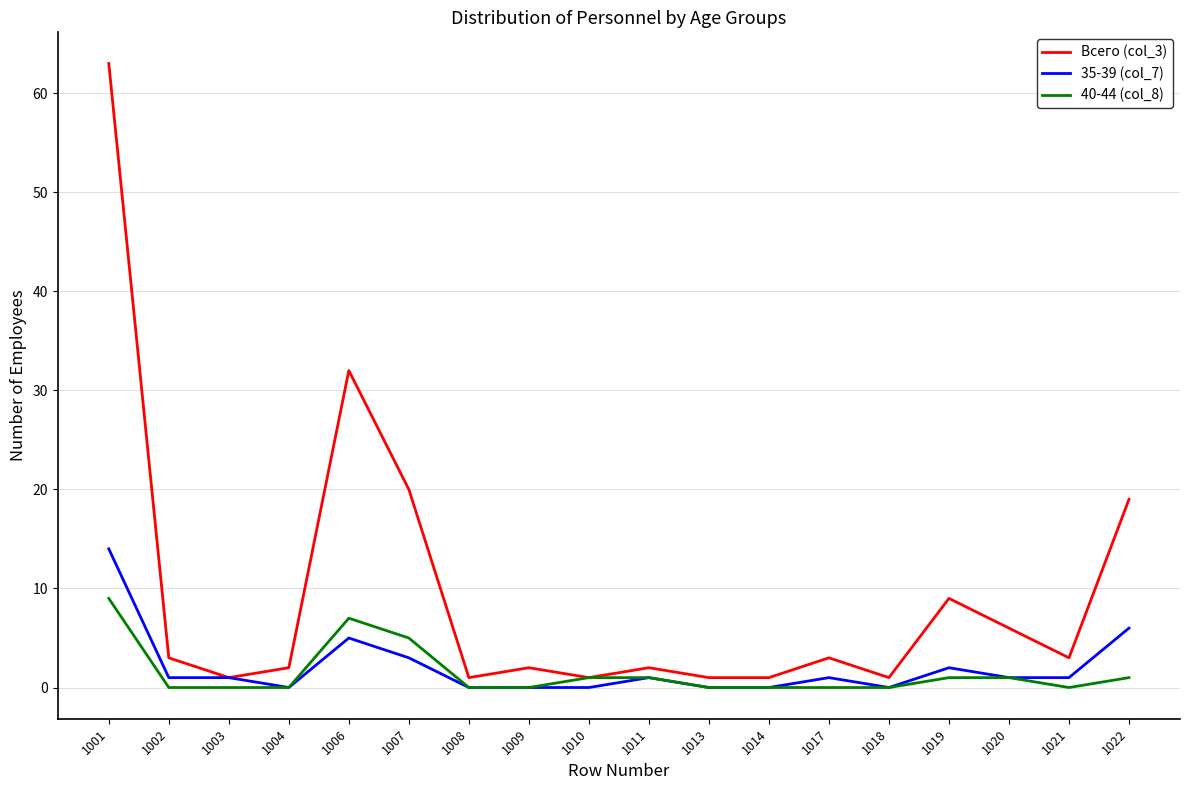

At which label is Всего (col_3) closest to 32?

1006